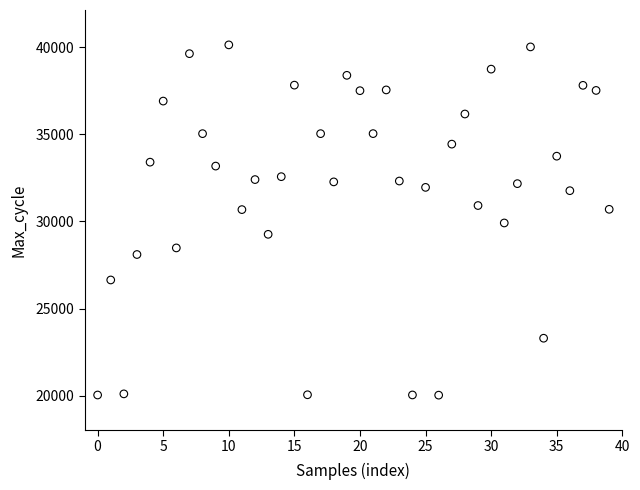

What is the range of Y values (max minus min)?

20088